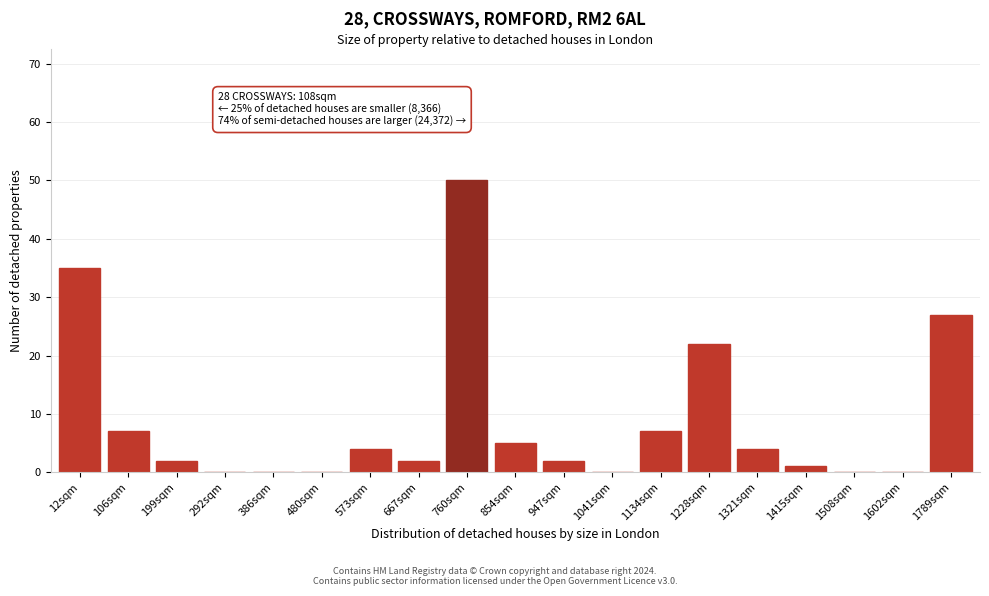

Reading left to right, extract all data points from this chart.

12sqm=35	106sqm=7	199sqm=2	292sqm=0	386sqm=0	480sqm=0	573sqm=4	667sqm=2	760sqm=50	854sqm=5	947sqm=2	1041sqm=0	1134sqm=7	1228sqm=22	1321sqm=4	1415sqm=1	1508sqm=0	1602sqm=0	1789sqm=27